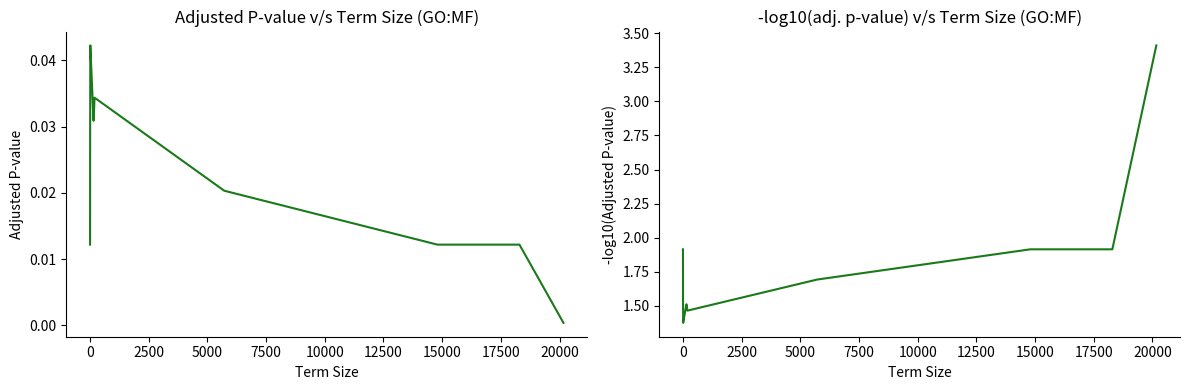

How many series are shown in this chart?

2